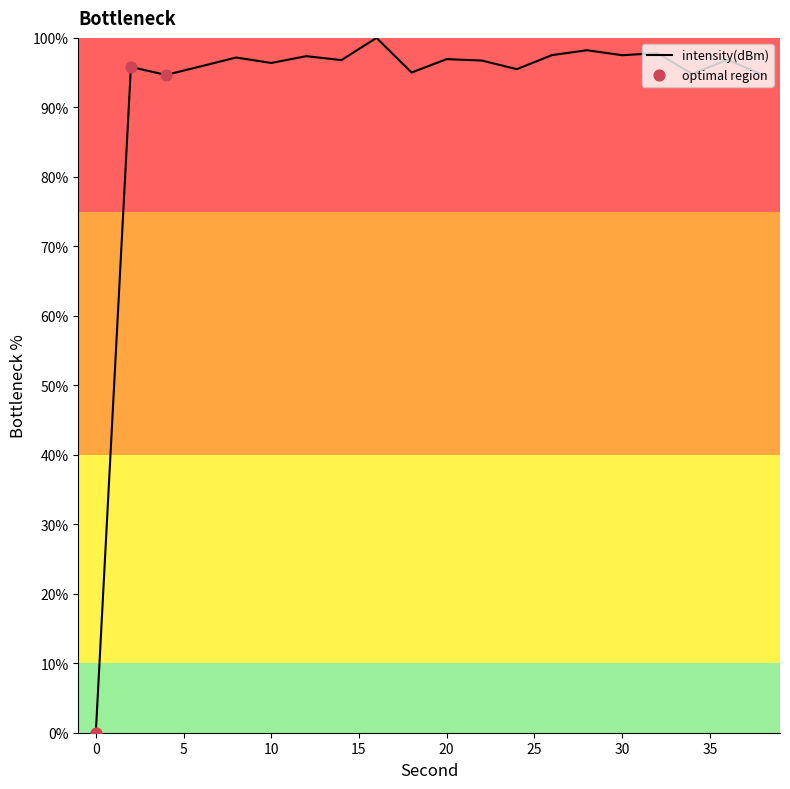

What is the greatest value displayed?

100.0